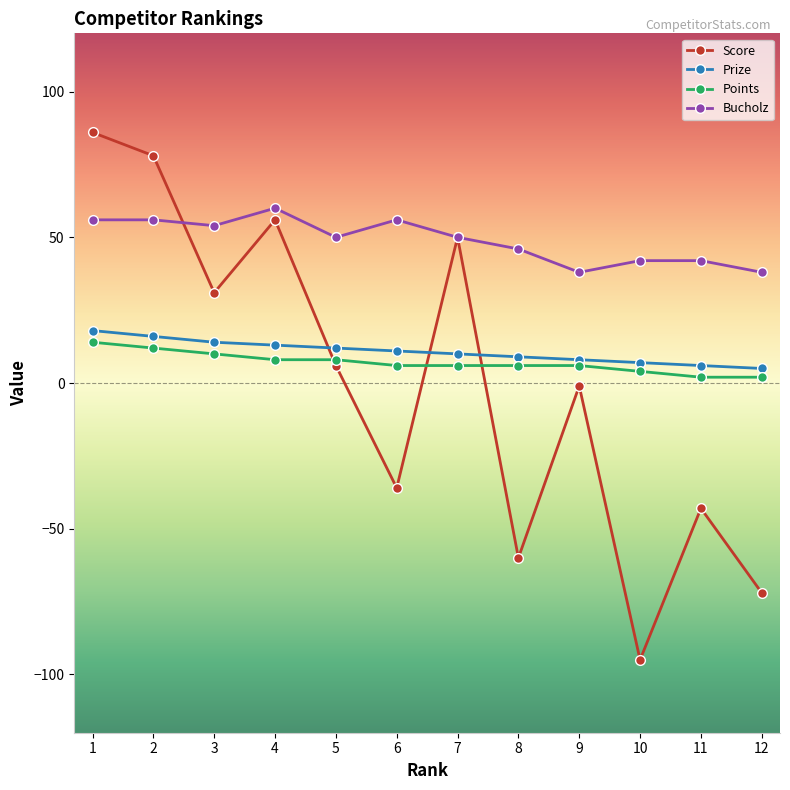

Reading left to right, what are all the values shown in this chart?

Score: 86	78	31	56	6	-36	50	-60	-1	-95	-43	-72
Prize: 18	16	14	13	12	11	10	9	8	7	6	5
Points: 14	12	10	8	8	6	6	6	6	4	2	2
Bucholz: 56	56	54	60	50	56	50	46	38	42	42	38